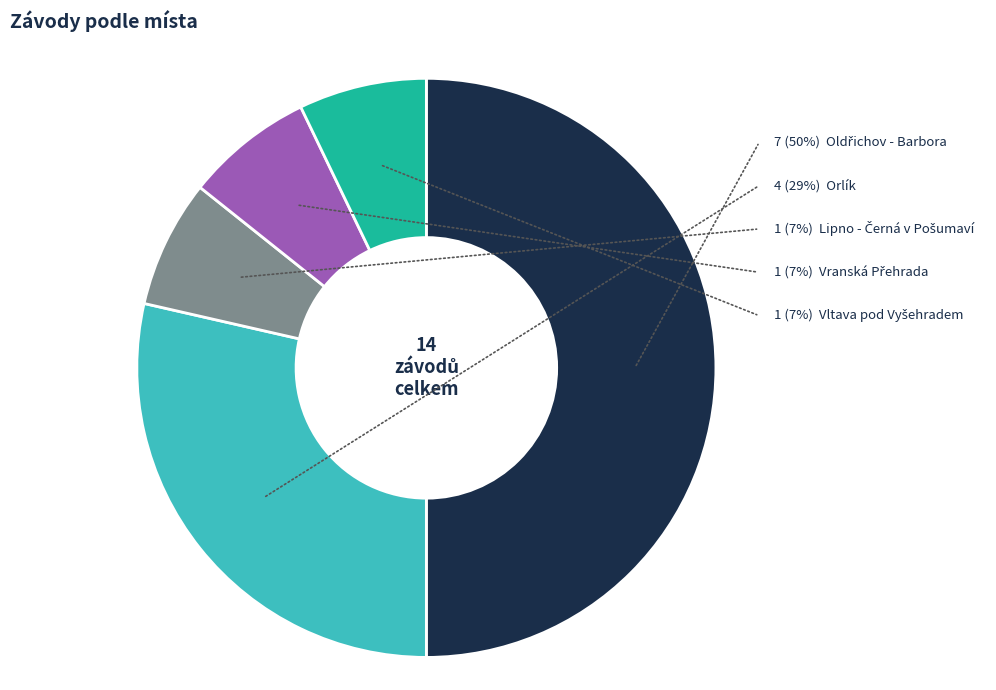

Rank the categories by value from highest to lowest.

Oldřichov - Barbora, Orlík, Lipno - Černá v Pošumaví, Vranská Přehrada, Vltava pod Vyšehradem